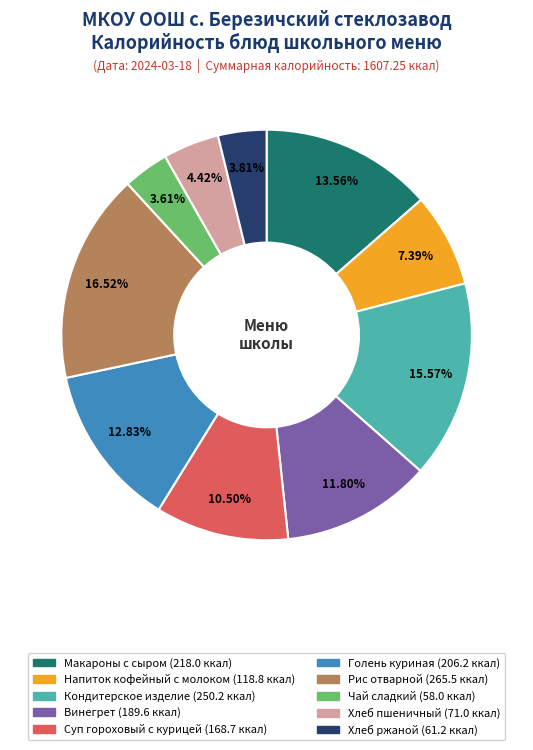

Does Рис отварной represent more than half of the total?

No